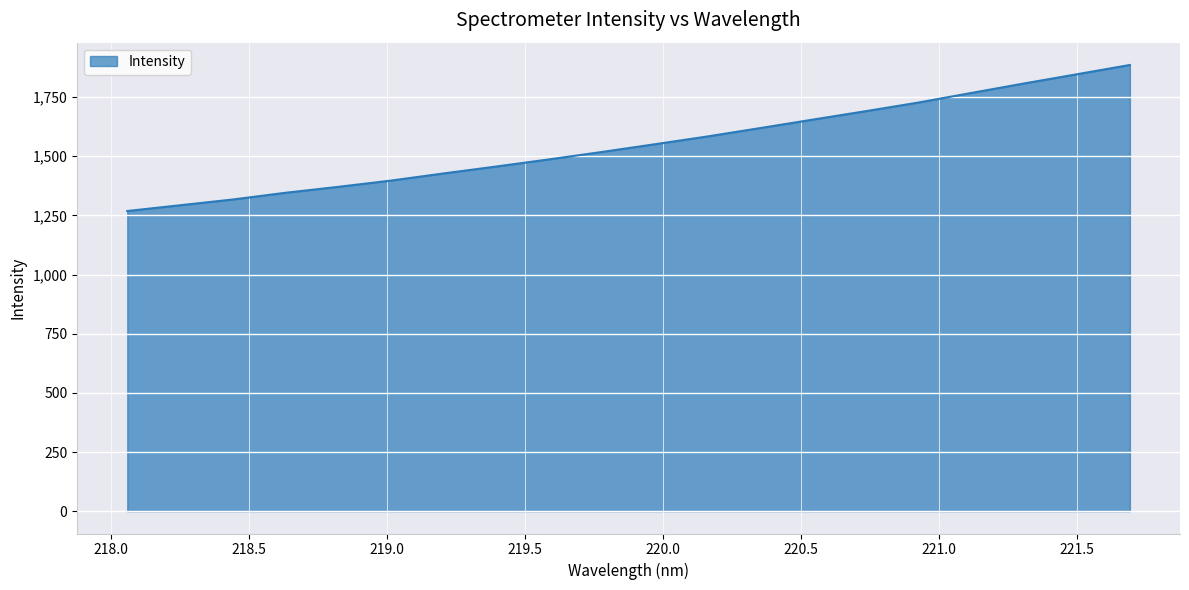

What is the smallest value displayed?

1268.3